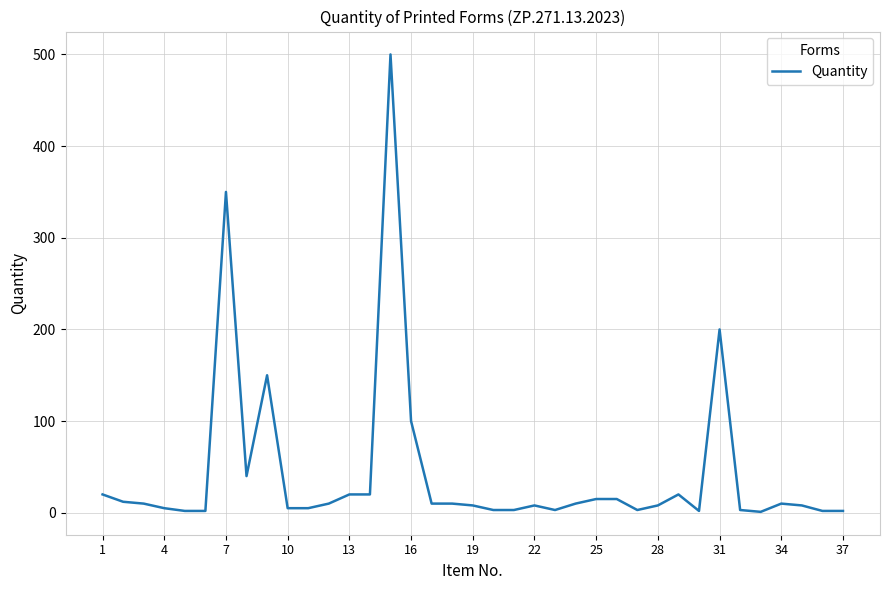

What is the greatest value displayed?

500